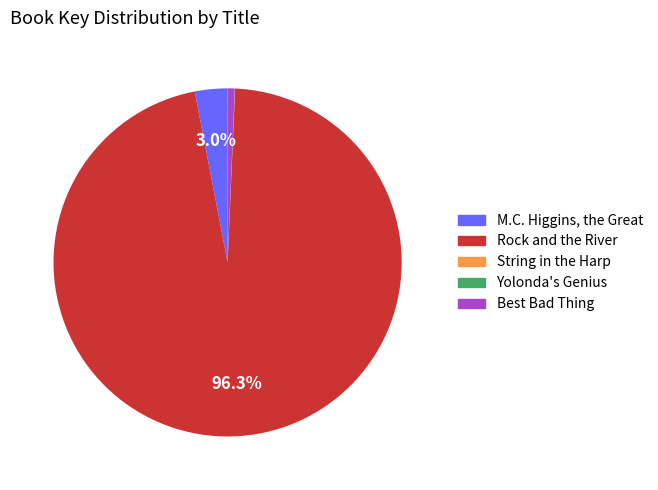

Which category has the biggest portion of the pie?

Rock and the River